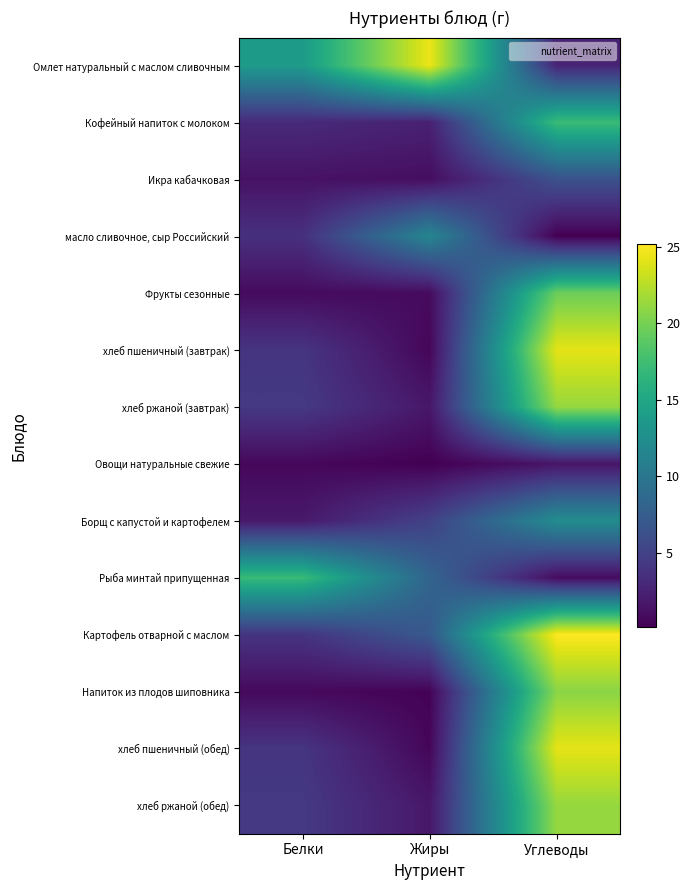

Count the number of data series in this chart.

14